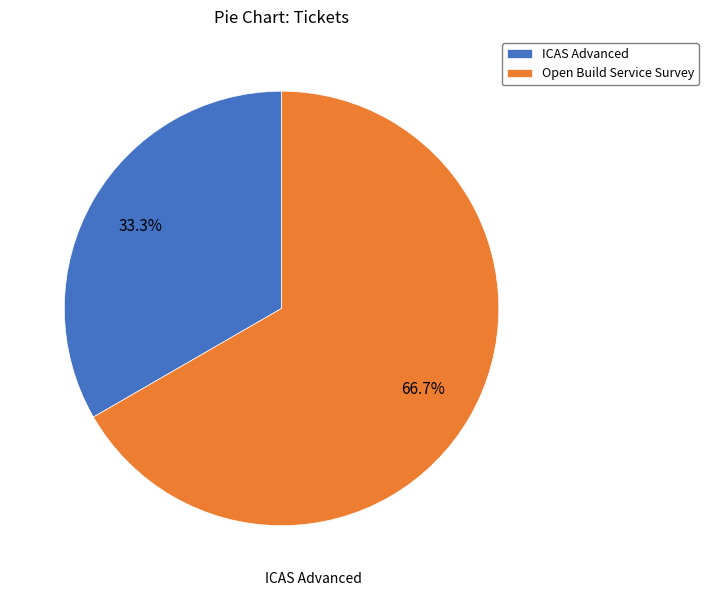

Which slice is the largest?

Open Build Service Survey